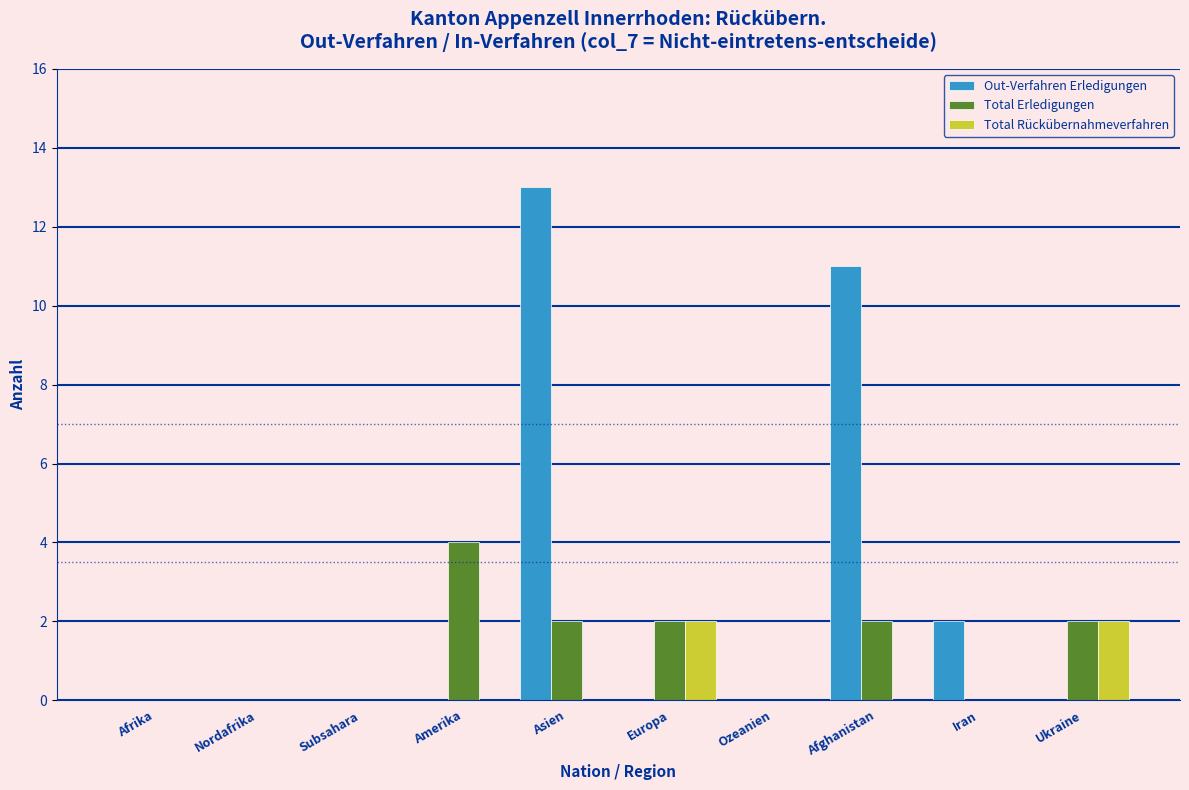

Reading left to right, transcribe all the data shown in this chart.

Out-Verfahren Erledigungen: Afrika=0	Nordafrika=0	Subsahara=0	Amerika=0	Asien=13	Europa=0	Ozeanien=0	Afghanistan=11	Iran=2	Ukraine=0
Total Erledigungen: Afrika=0	Nordafrika=0	Subsahara=0	Amerika=4	Asien=2	Europa=2	Ozeanien=0	Afghanistan=2	Iran=0	Ukraine=2
Total Rückübernahmeverfahren: Afrika=0	Nordafrika=0	Subsahara=0	Amerika=0	Asien=0	Europa=2	Ozeanien=0	Afghanistan=0	Iran=0	Ukraine=2